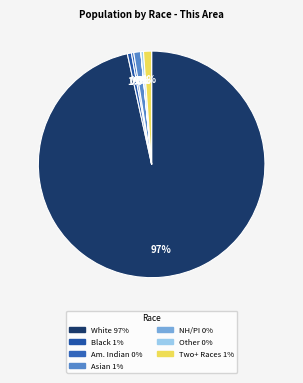

Which slice represents more than half of the pie?

White alone